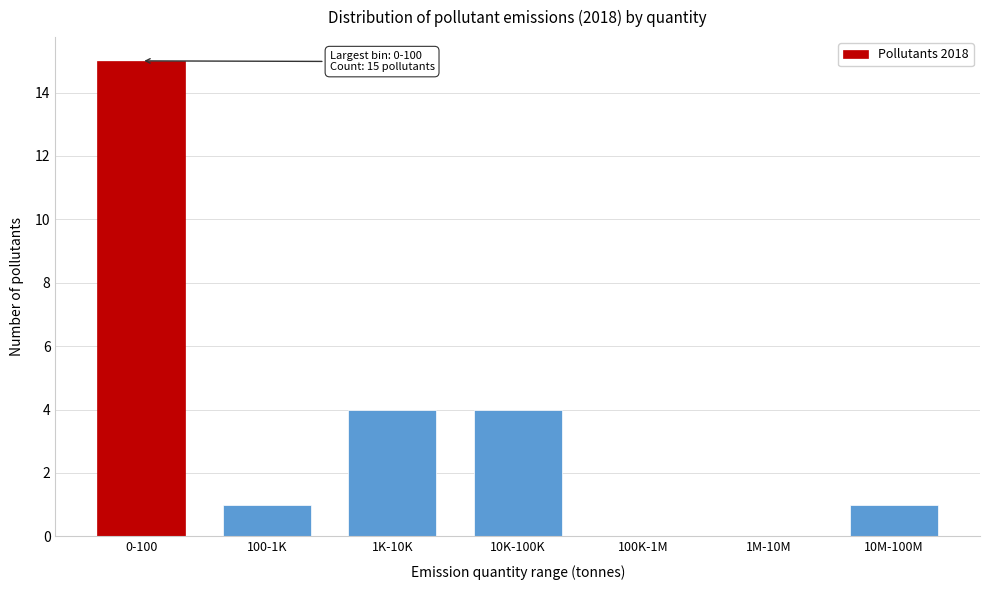

Reading left to right, extract all data points from this chart.

0-100=15	100-1K=1	1K-10K=4	10K-100K=4	100K-1M=0	1M-10M=0	10M-100M=1